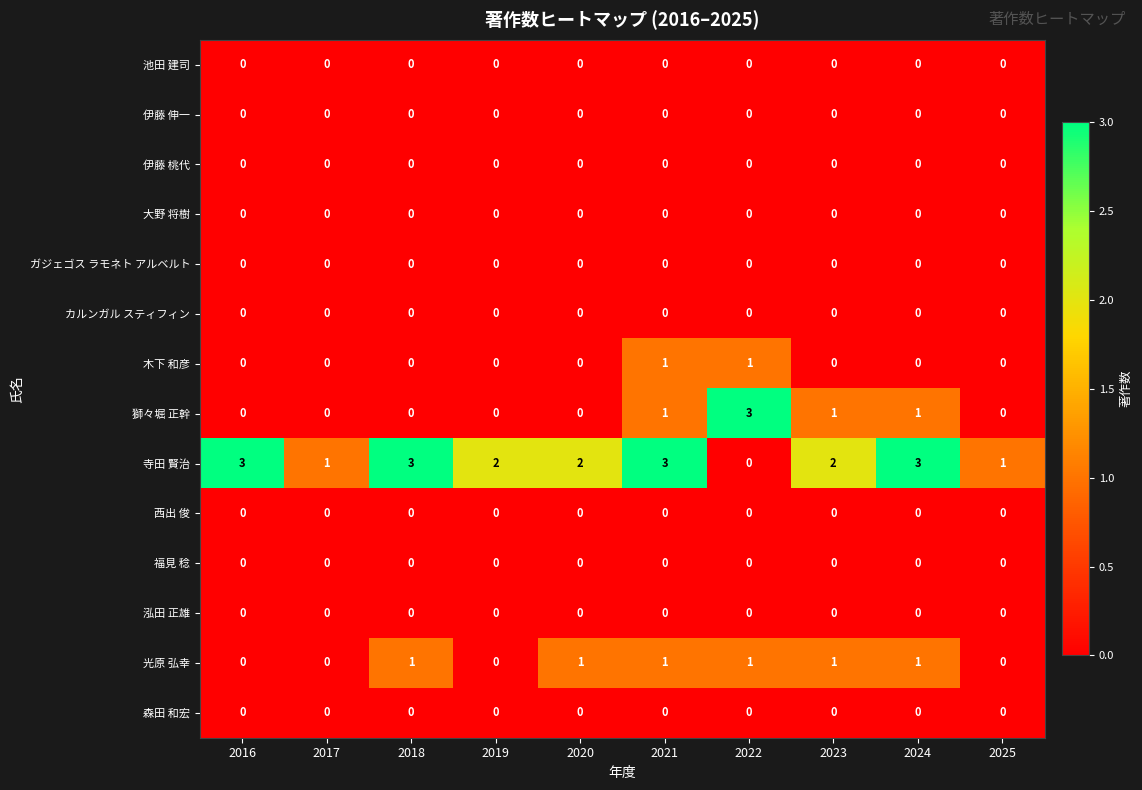

What is the maximum value shown in the chart?

3